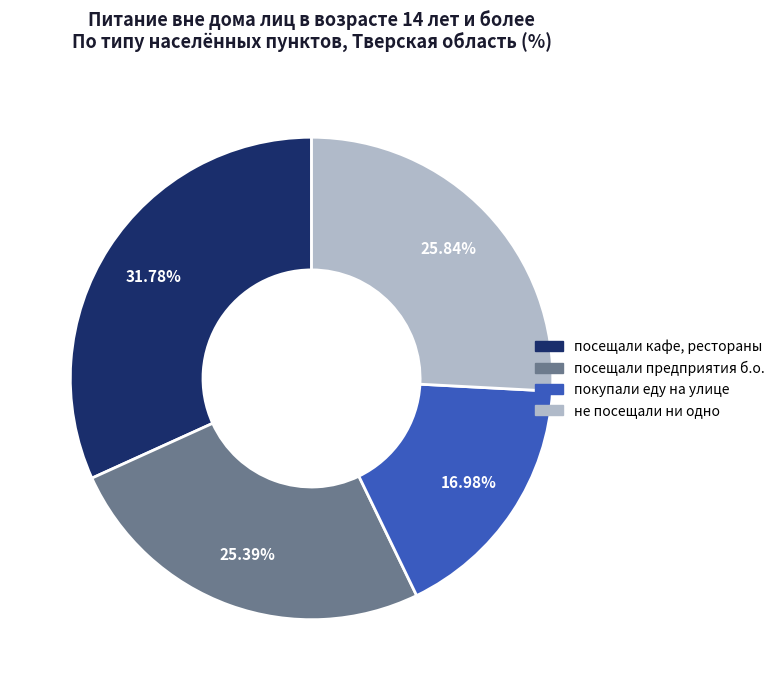

Is there any slice that represents more than half of the pie?

No